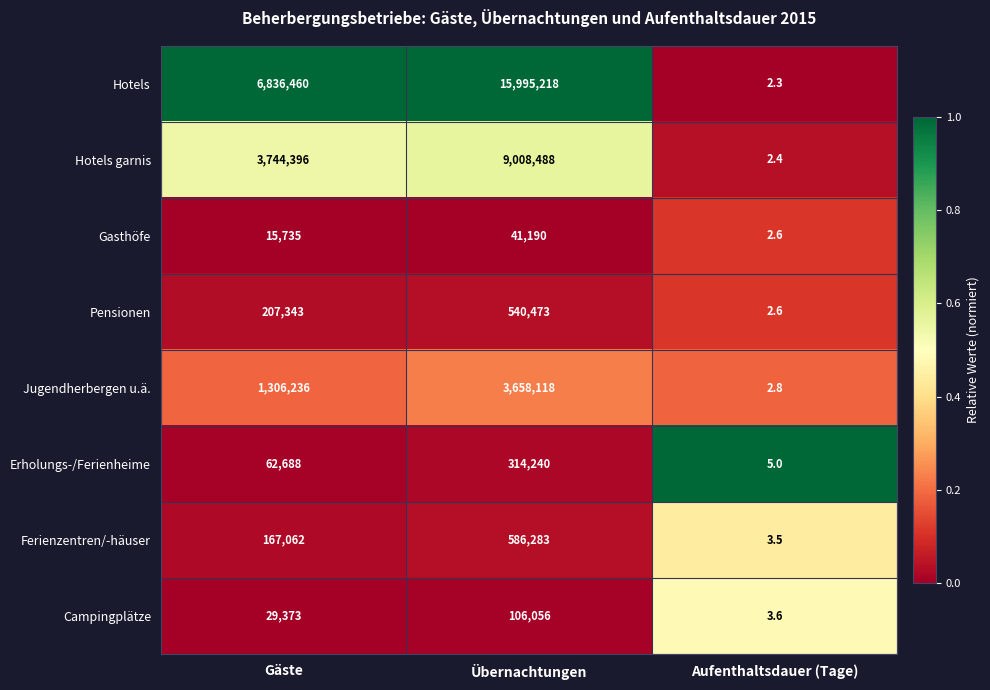

Count the number of data series in this chart.

8